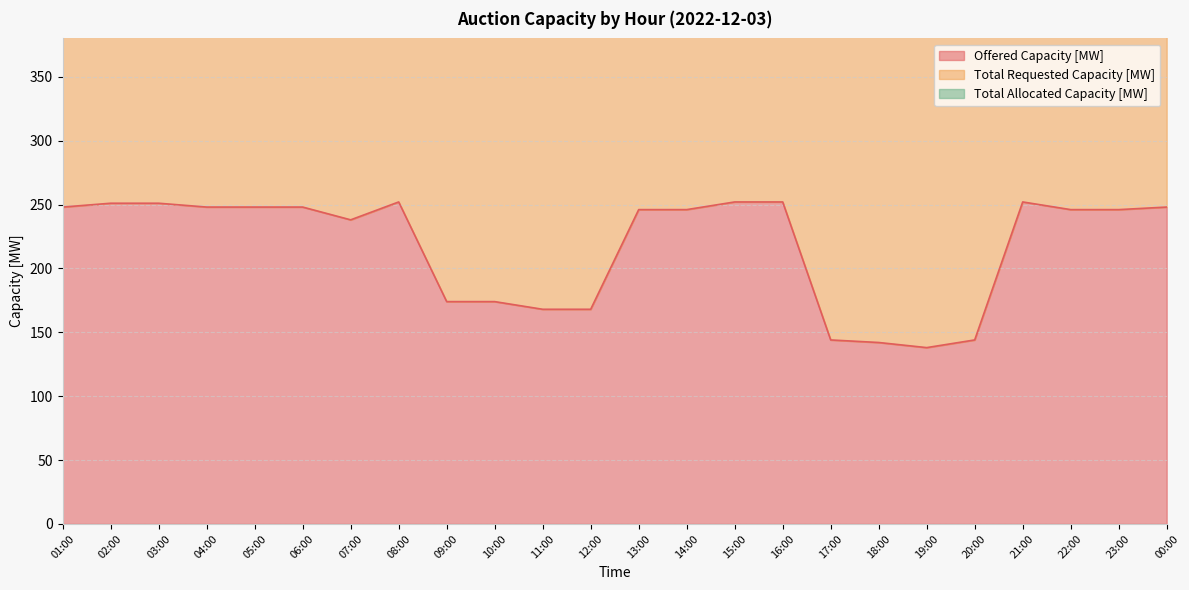

At how many categories does at least one series exceed 414?

24